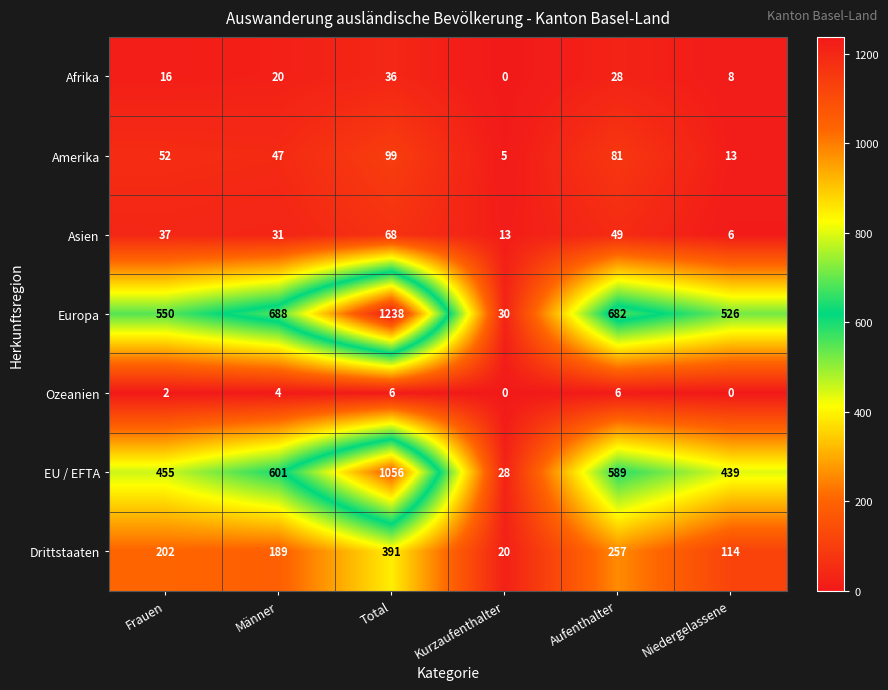

Which series changed the most between Kurzaufenthalter and Niedergelassene?

Europa